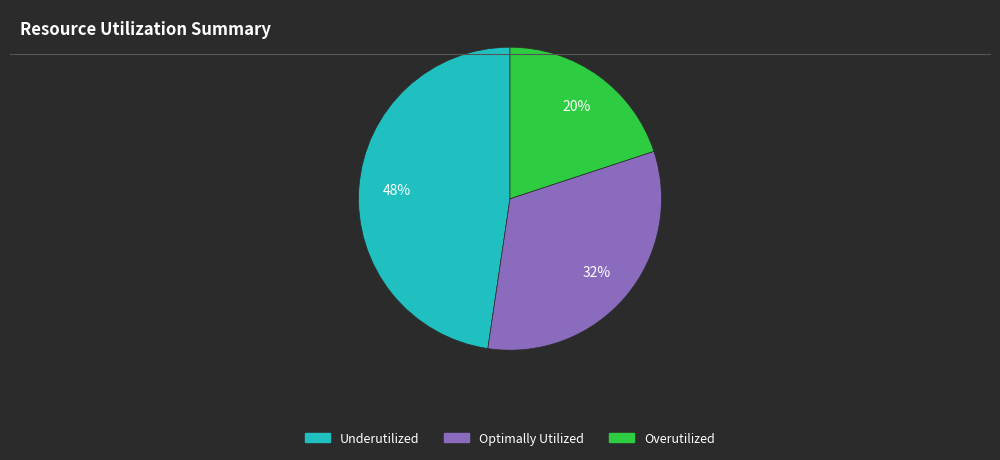

Is there a majority slice in this chart?

No